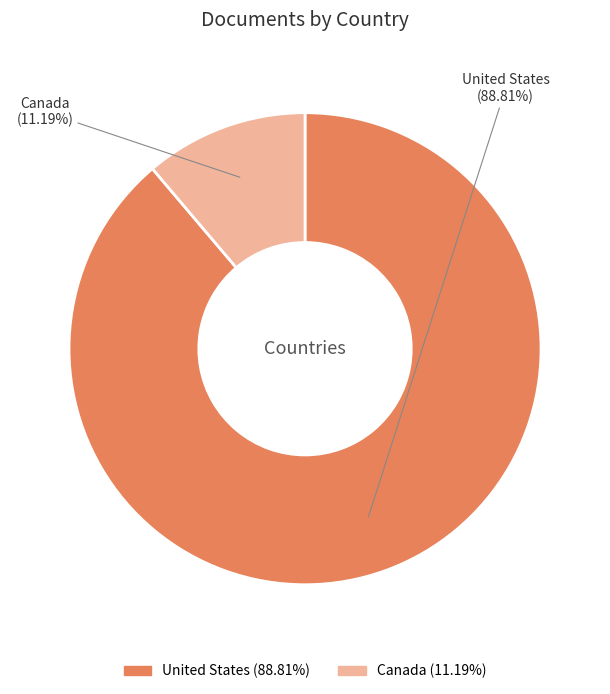

To the nearest percent, what is the difference between the largest and smallest slice percentages?

78%